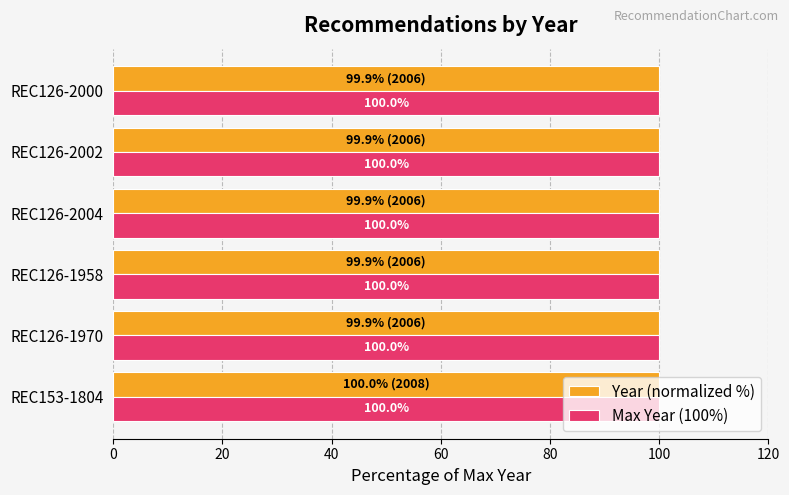

At which category is the sum across all series the highest?

REC153-1804